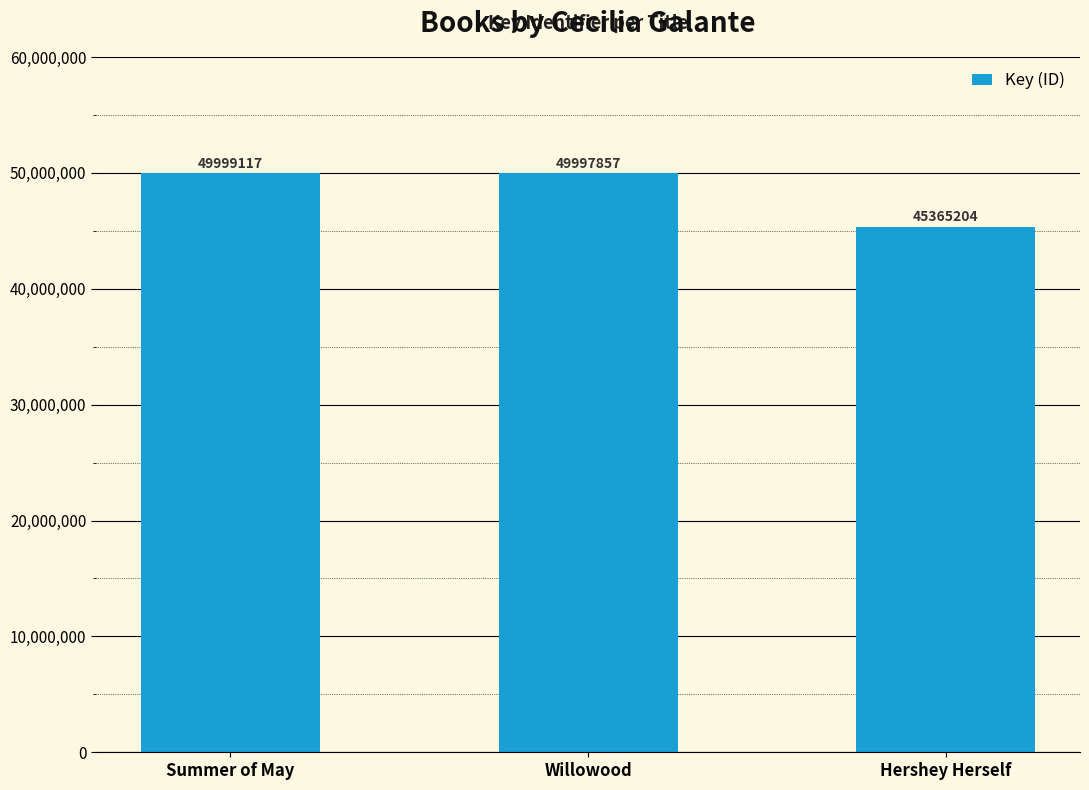

Are the bars horizontal?

No